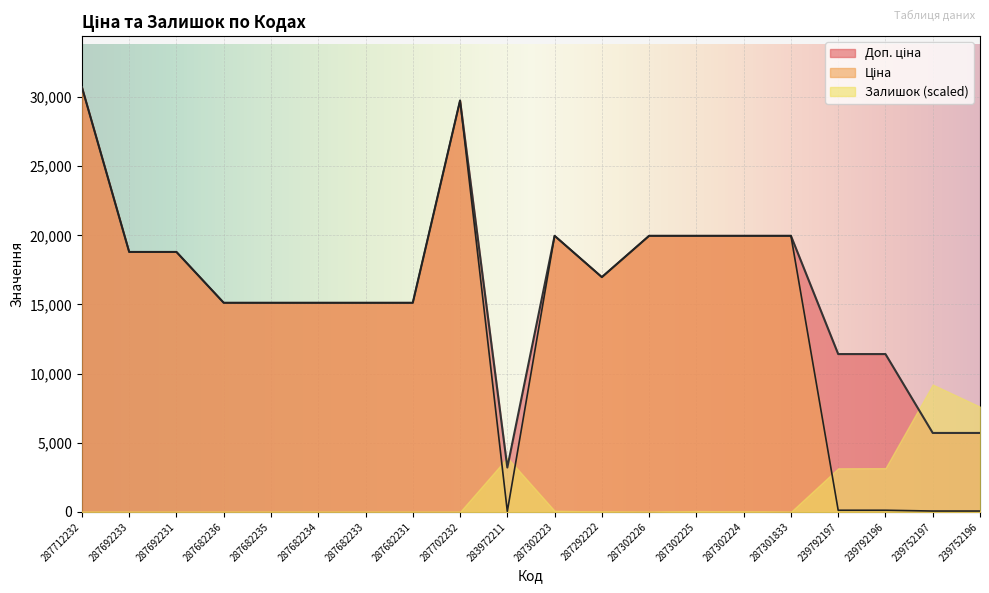

Is it true that Залишок (scaled) equals 7603.0 at 239752196?

True